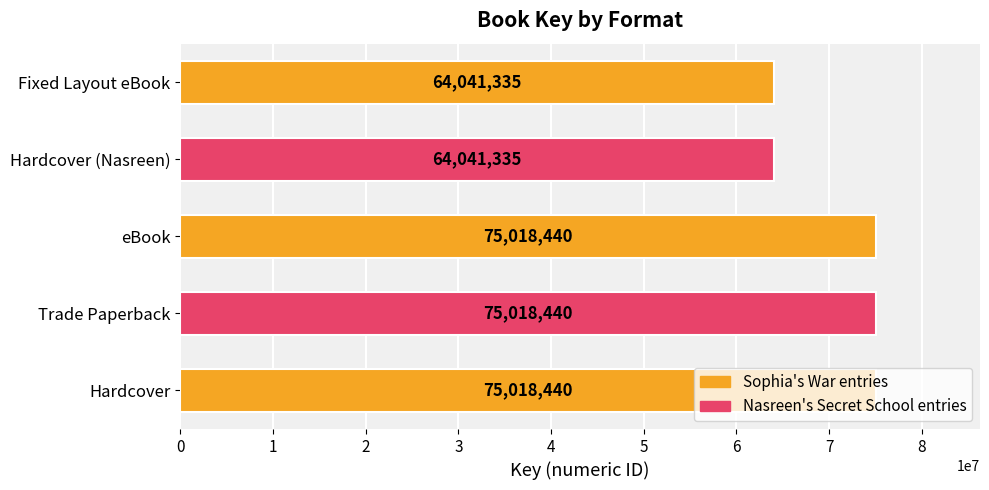

The value at eBook is 75018440. True or false?

True